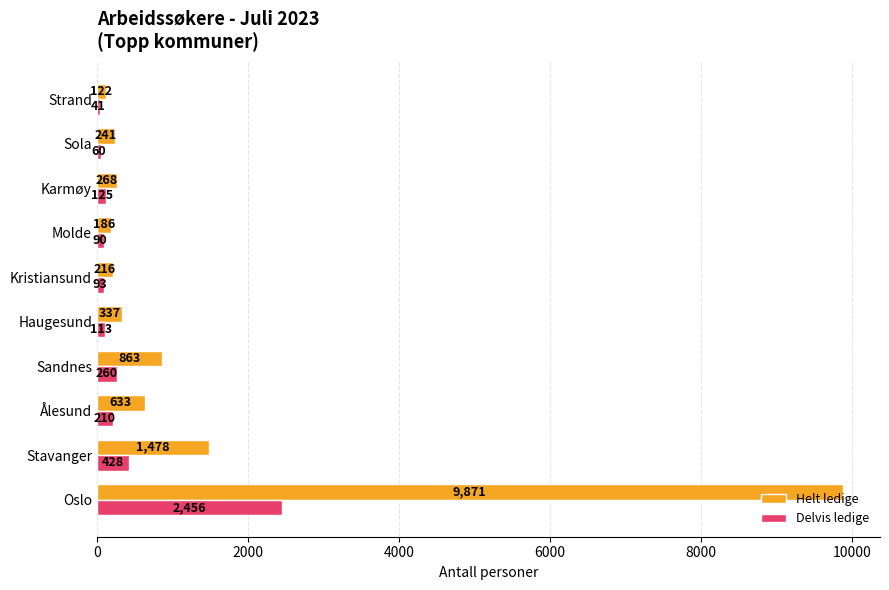

Which series has the largest total across all categories?

Helt ledige